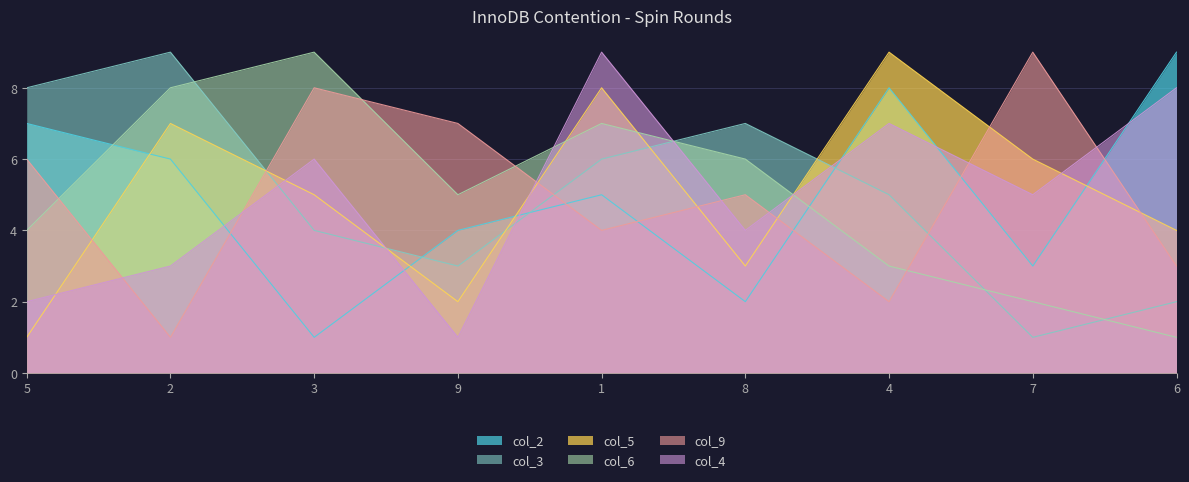

What is the maximum value for col_4?

9